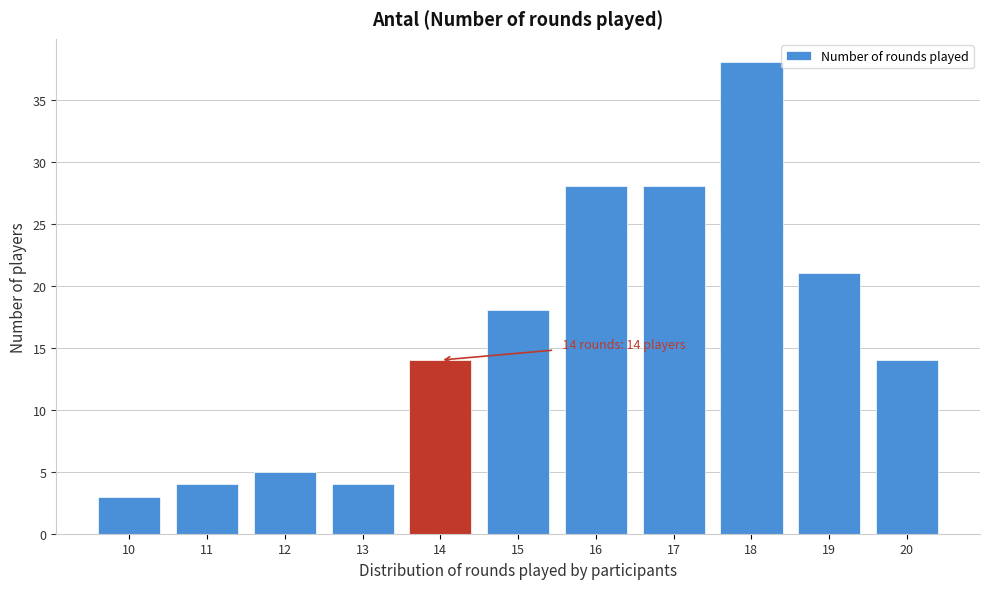

Reading right to left, transcribe all the data shown in this chart.

14	21	38	28	28	18	14	4	5	4	3